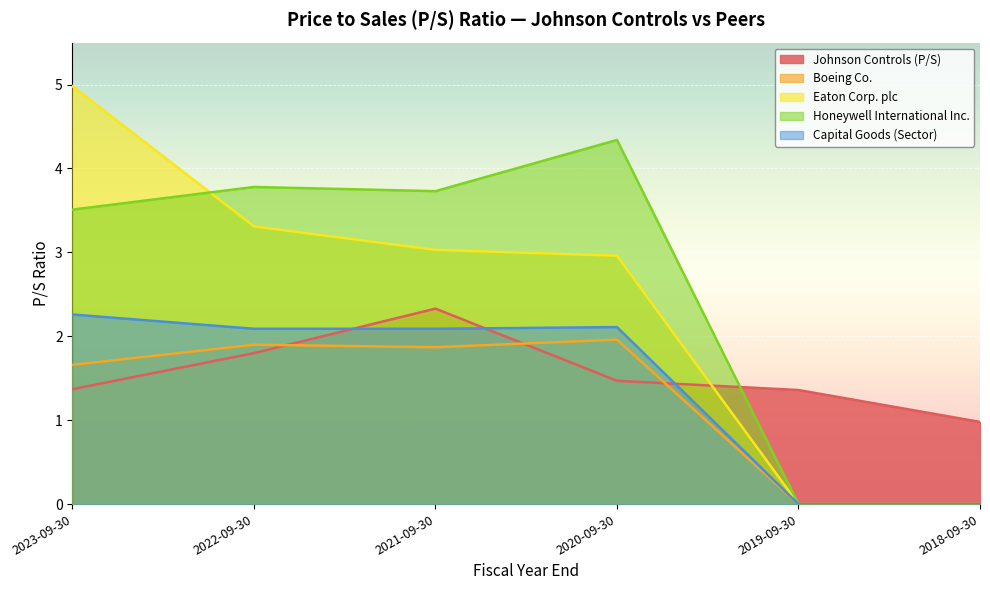

List the series in order of their peak value, highest first.

Eaton Corp. plc, Honeywell International Inc., Johnson Controls (P/S), Capital Goods (Sector), Boeing Co.